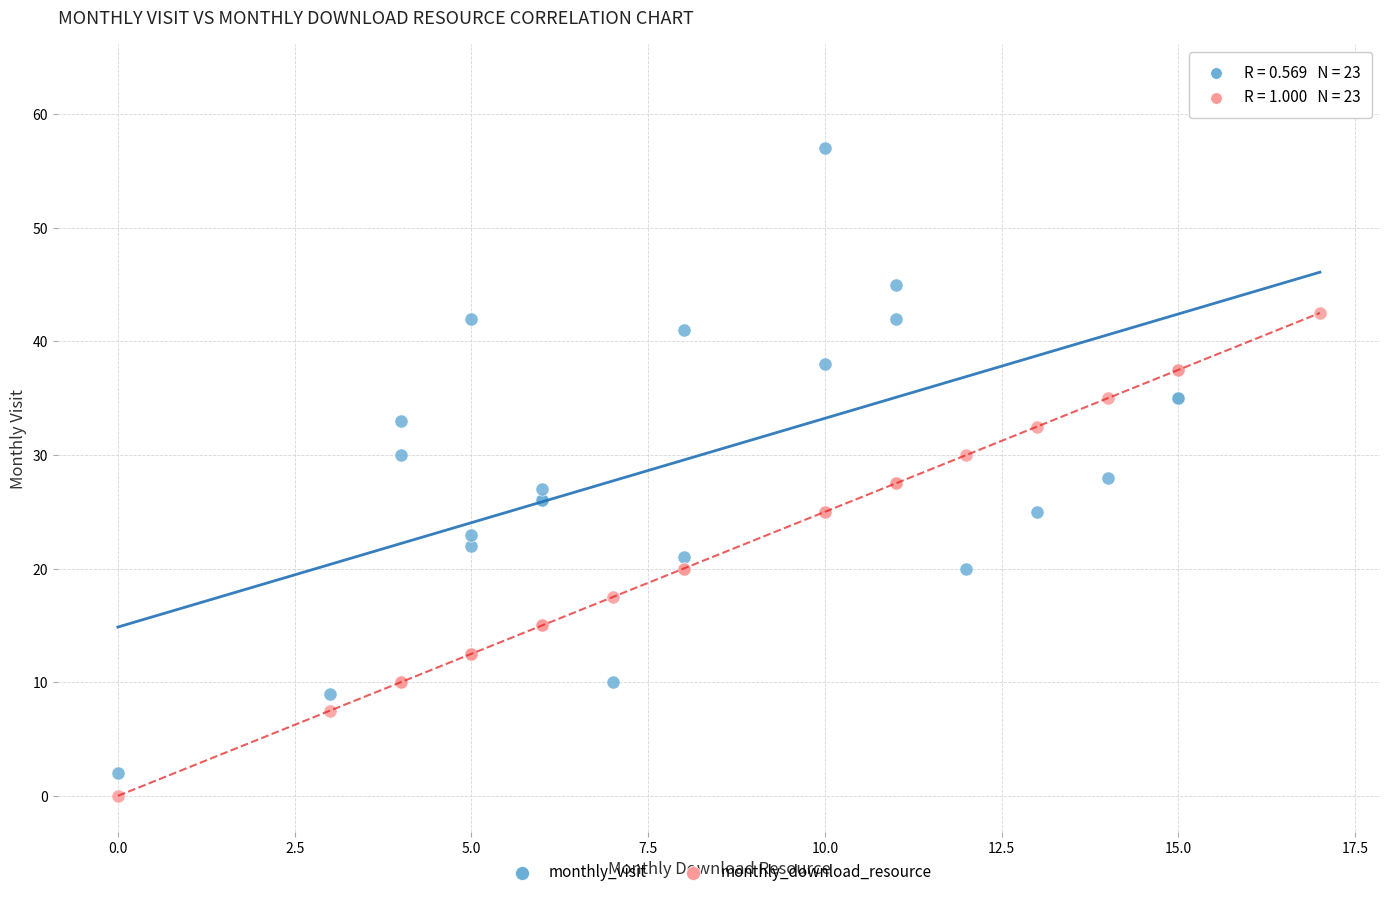

Which series reaches the maximum Y coordinate?

monthly_visit